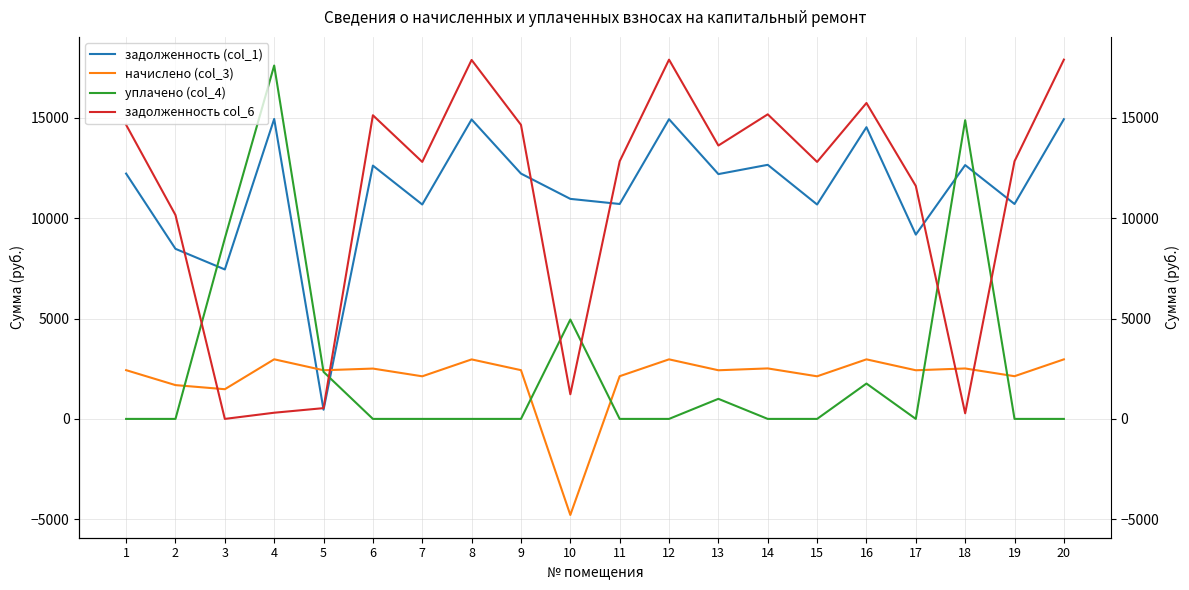

Which series has the largest range (max minus min)?

задолженность col_6